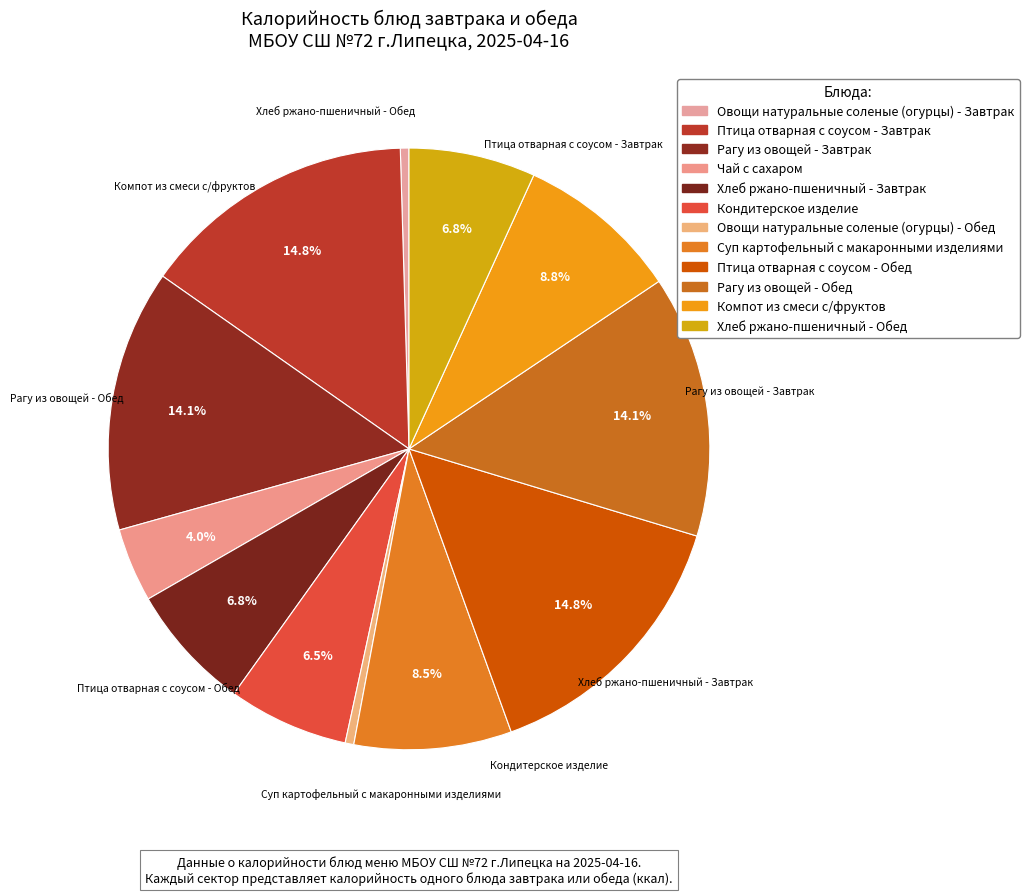

To the nearest percent, what percentage of the pie is Чай с сахаром?

4%